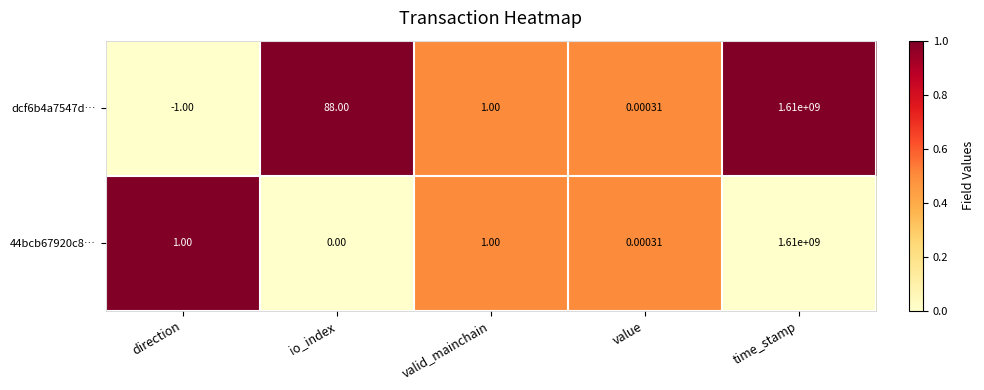

List the labels in order of dcf6b4a7547d… value, smallest first.

direction, value, valid_mainchain, io_index, time_stamp